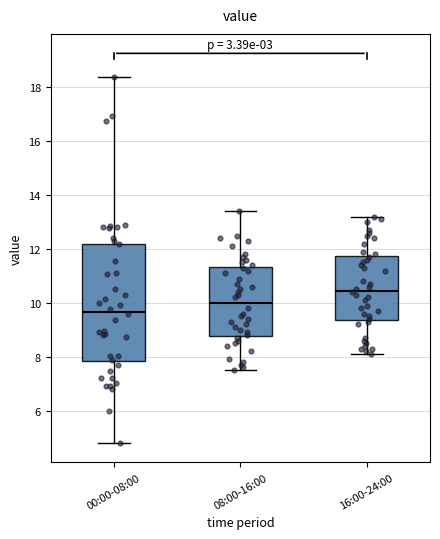

Reading left to right, read every box against the y-axis: the position of its median line, the range the box covers, and the ends of its whiskers. The values are not printed on the chart, so give them approximately, as read against the axis.

00:00-08:00: median 9.6, box 7.8 to 12.2, whiskers 4.8 to 18.4
08:00-16:00: median 10.0, box 8.8 to 11.4, whiskers 7.6 to 13.4
16:00-24:00: median 10.4, box 9.4 to 11.8, whiskers 8.2 to 13.2